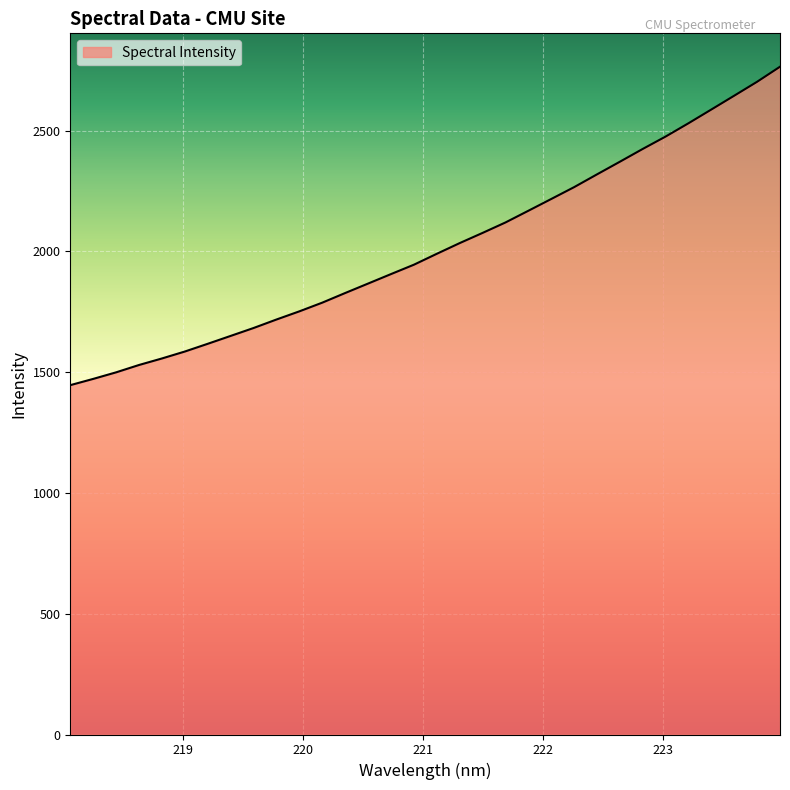

What is the minimum value shown in the chart?

1446.4